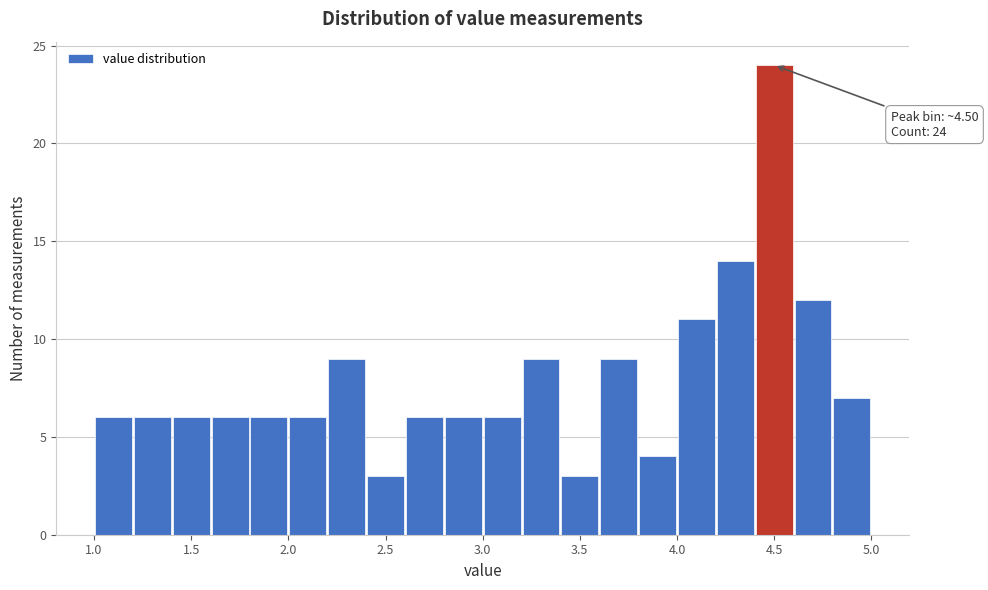

Over which range of the x-axis is the bar tallest?

4.4 to 4.6